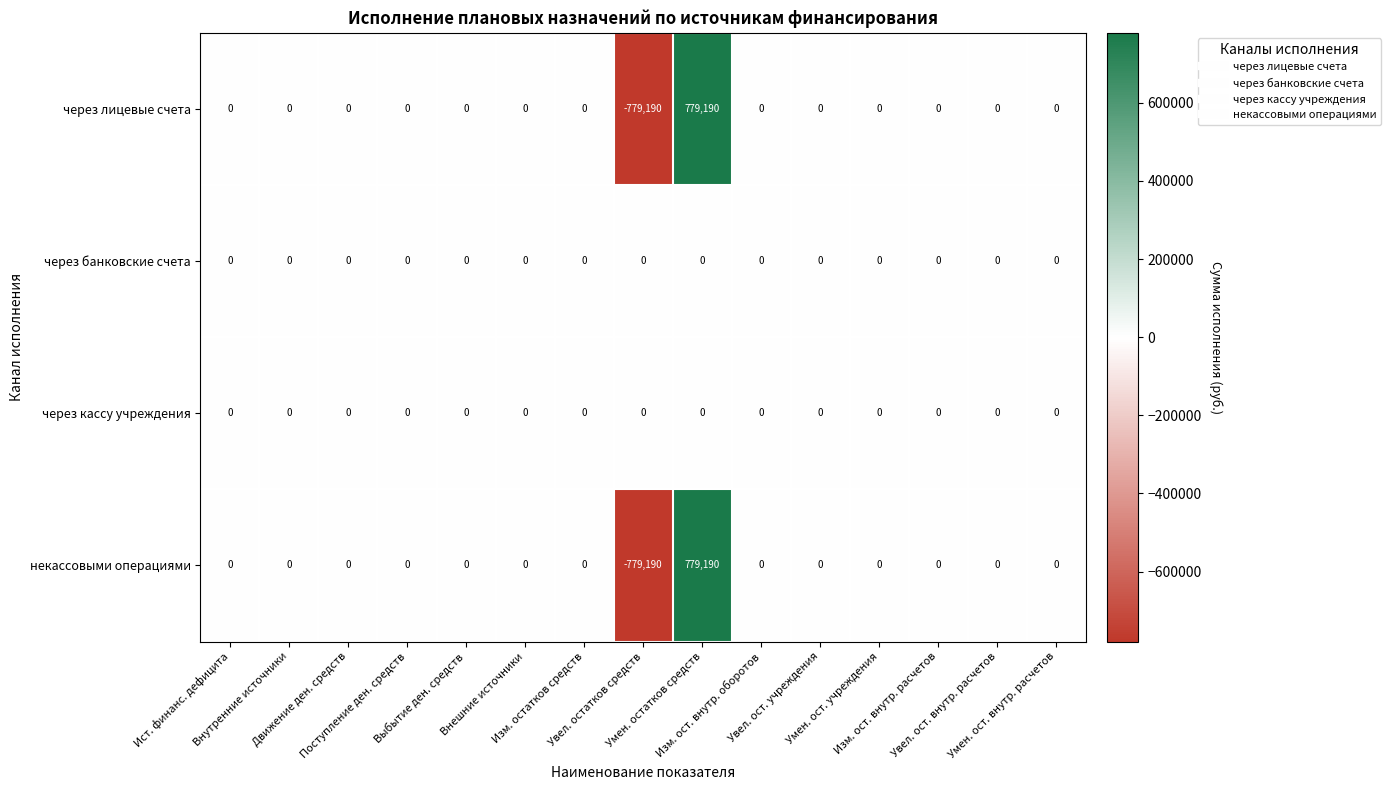

What is the maximum value shown in the chart?

779190